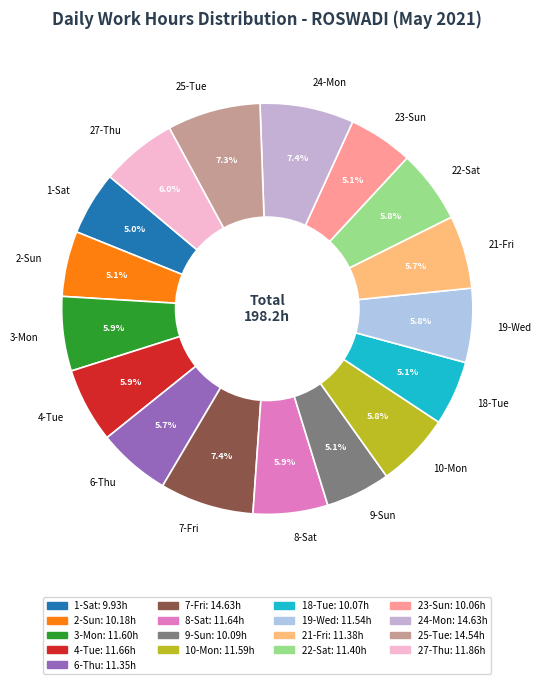

What is the ratio of the value at 9-Sun to the value at 7-Fri?

0.7